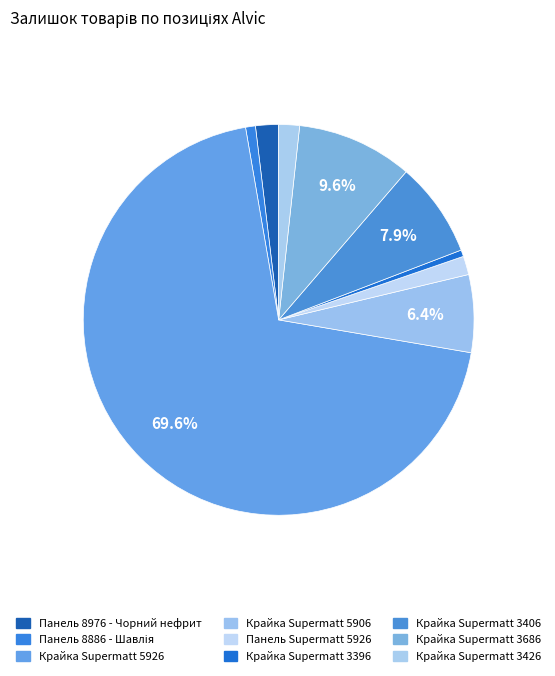

Which slice is the smallest?

Крайка 22x1 мм. Alvic Supermatt 3396